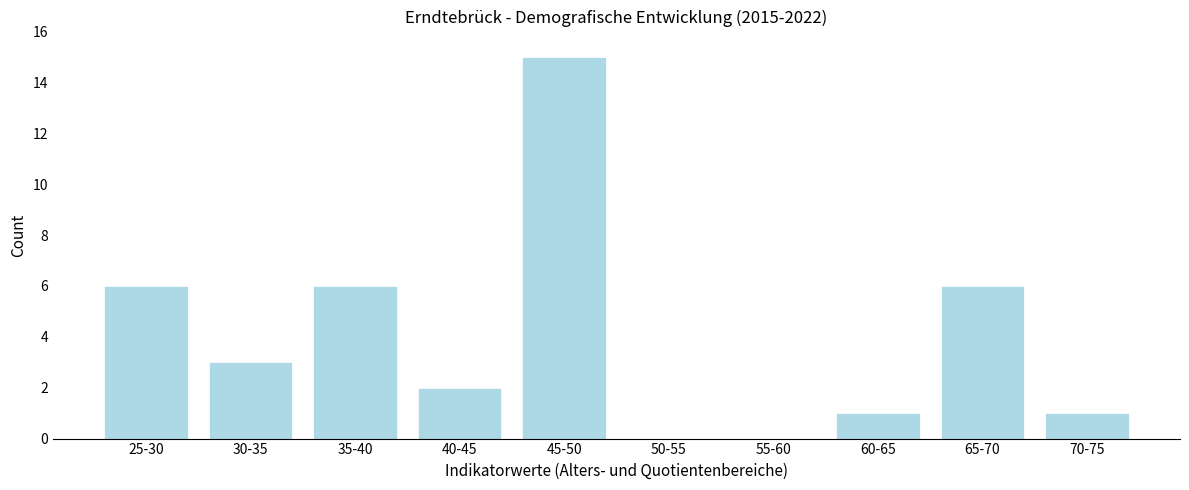

Reading left to right, transcribe all the data shown in this chart.

25-30=6	30-35=3	35-40=6	40-45=2	45-50=15	50-55=0	55-60=0	60-65=1	65-70=6	70-75=1